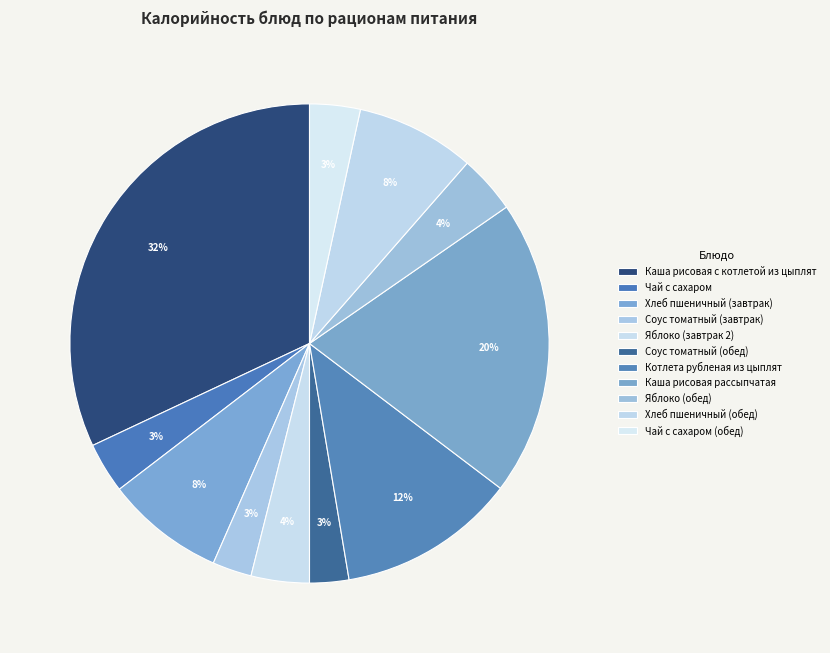

Does Соус томатный (обед) represent more than half of the total?

No